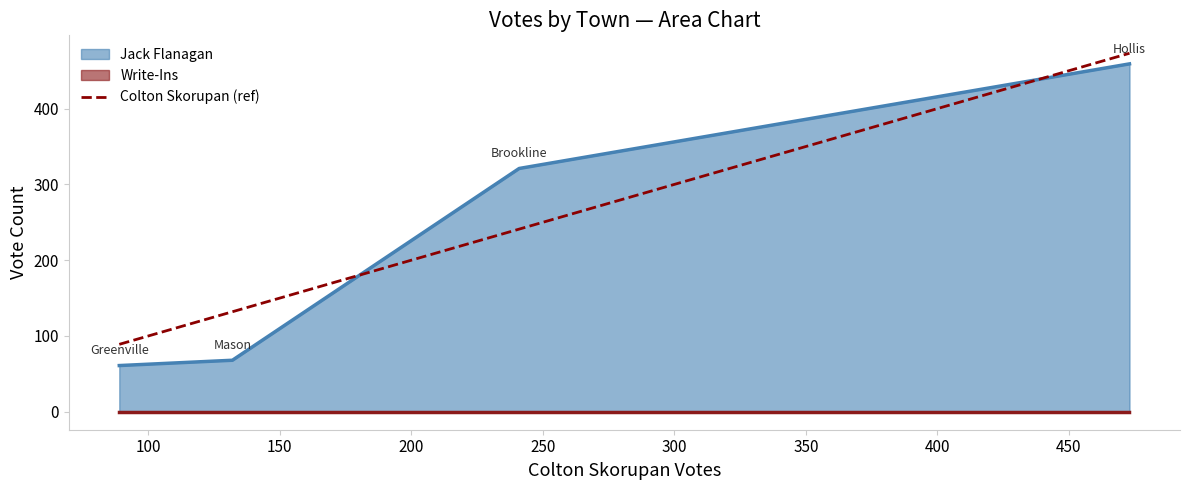

Reading right to left, extract all data points from this chart.

473	241	132	89